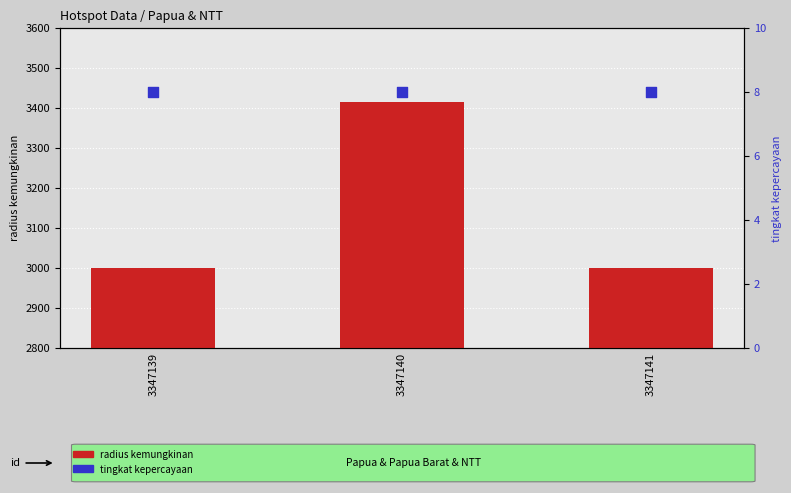

Is the value of radius kemungkinan at 3347141 greater than the value of tingkat kepercayaan at 3347140?

Yes